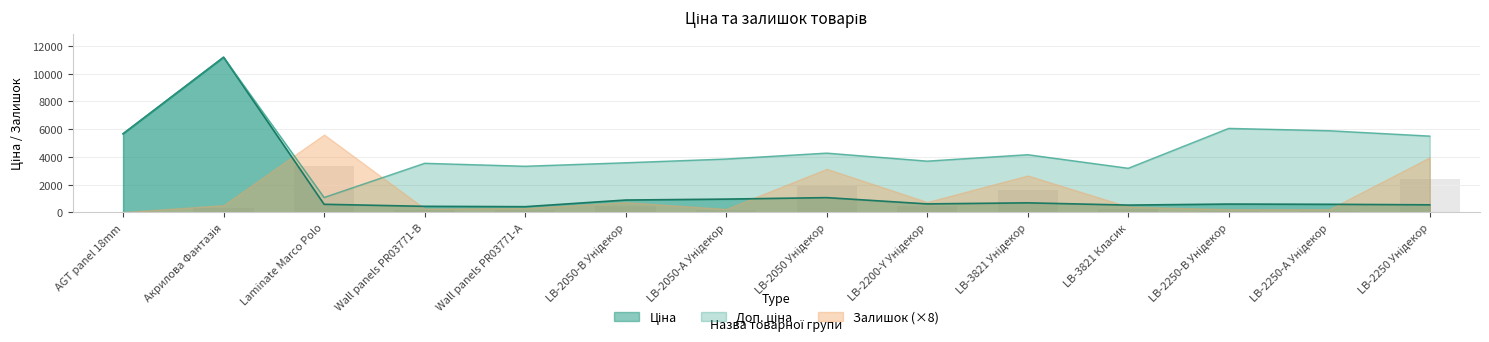

What is the sum of all Доп. ціна values?

65052.1